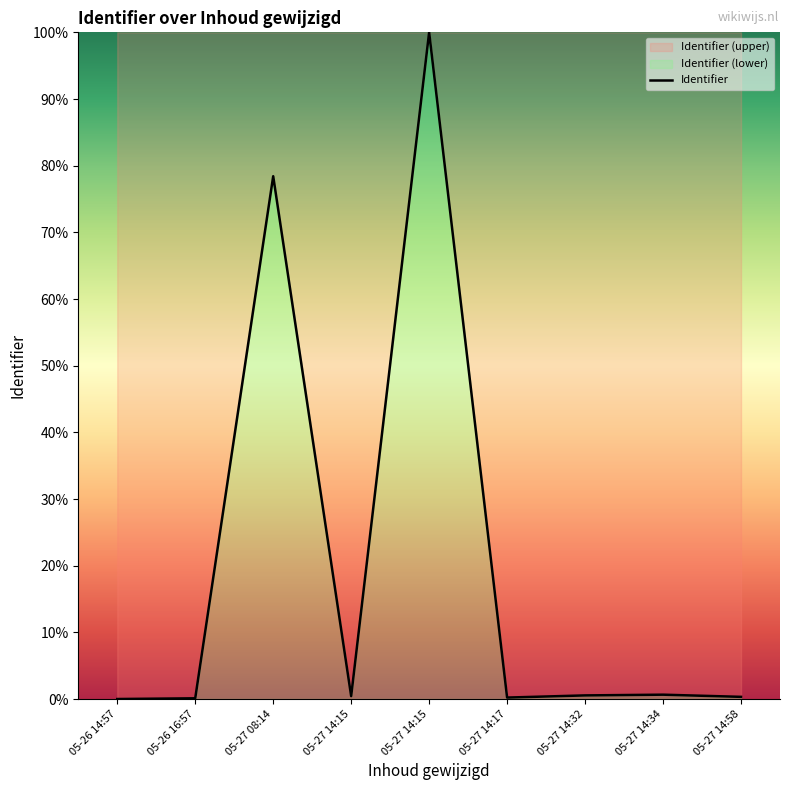

Reading left to right, list all the values displayed in this chart.

05-26 14:57=0.0	05-26 16:57=0.1	05-27 08:14=78.4	05-27 14:15=0.4	05-27 14:15=100.0	05-27 14:17=0.2	05-27 14:32=0.5	05-27 14:34=0.7	05-27 14:58=0.3